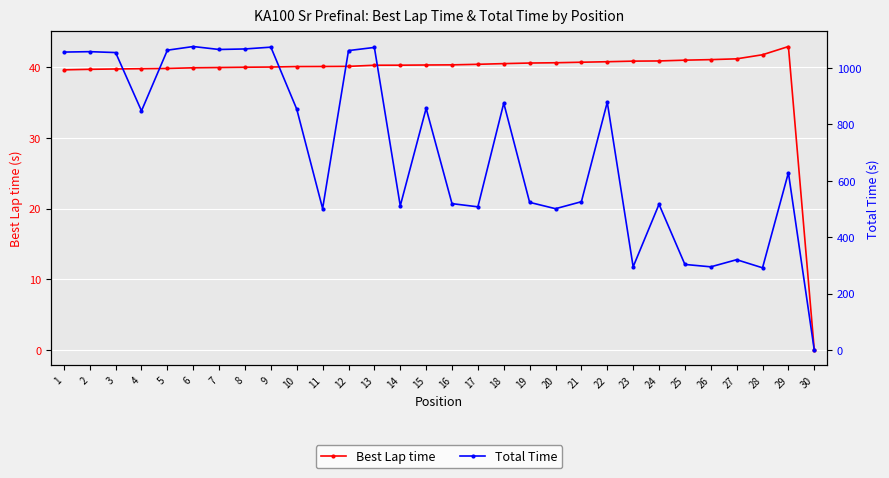

How many data points does each series have?

30